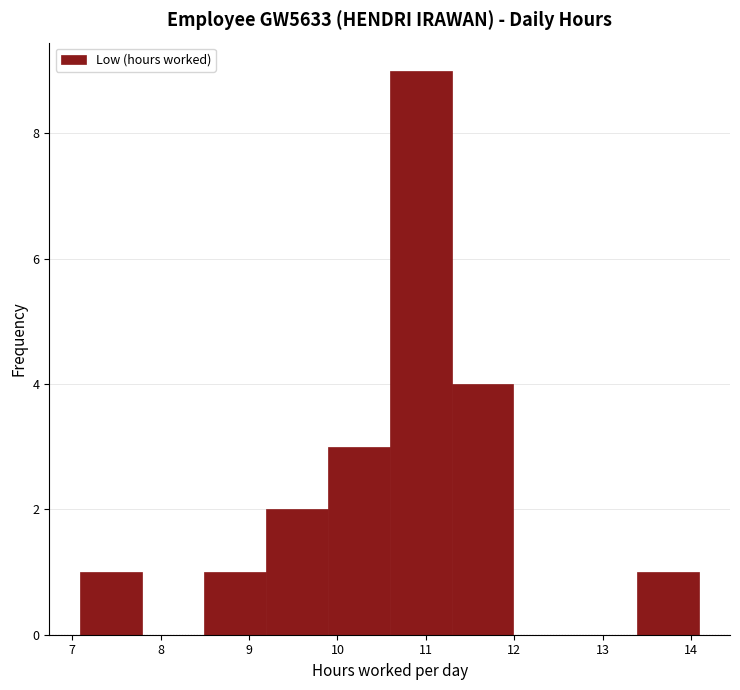

Which range on the x-axis has the tallest bar?

10.59 to 11.29